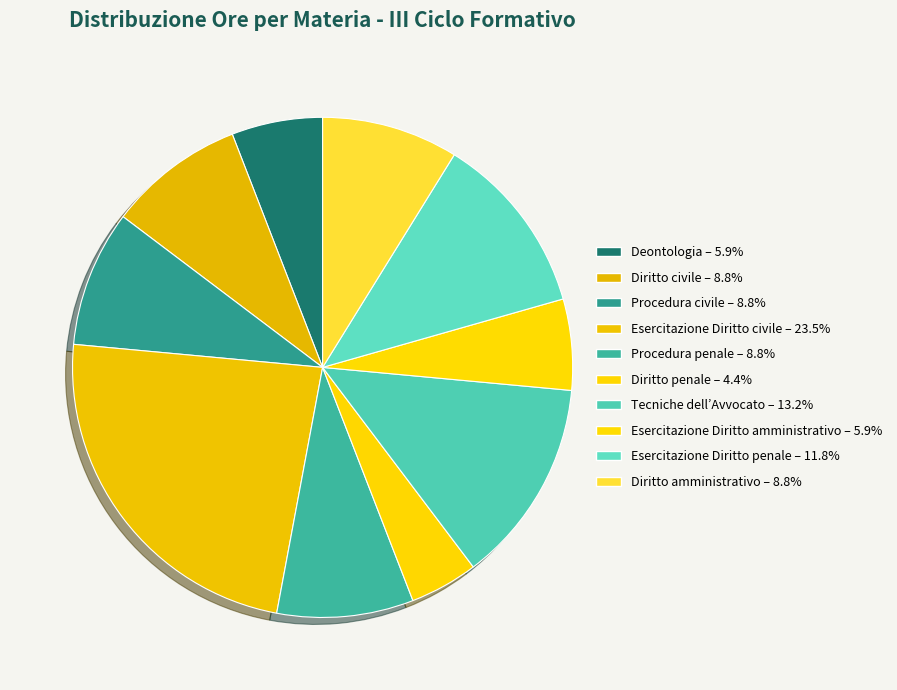

Approximately how many times larger is the value at Diritto amministrativo compared to Procedura civile?

1.0